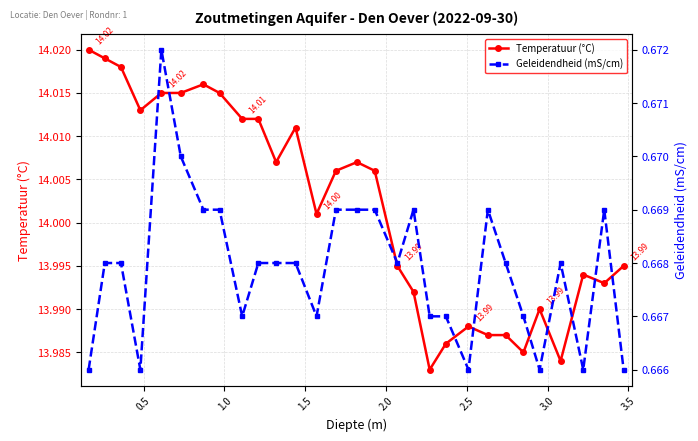

How many lines are shown in the chart?

2